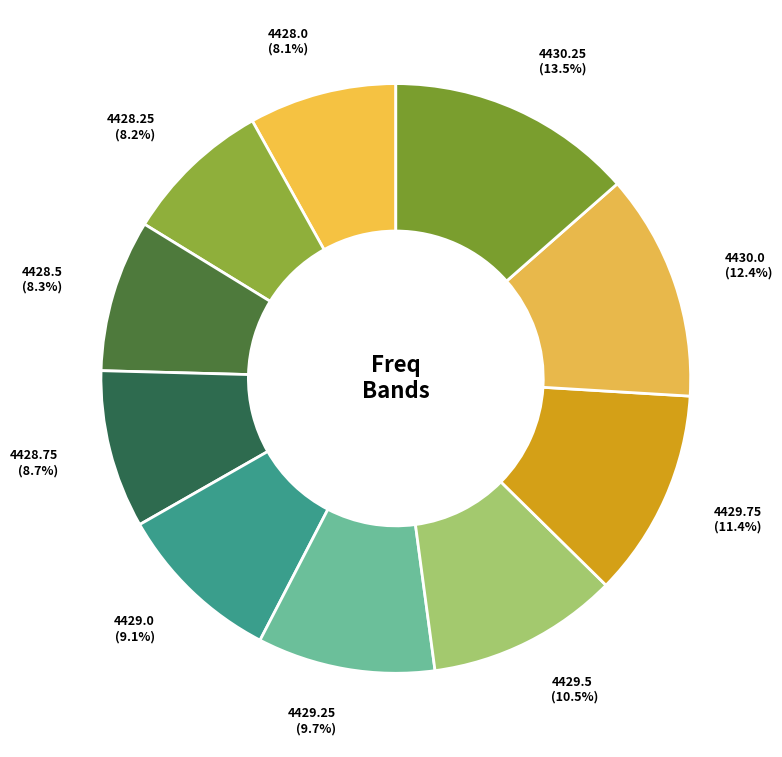

What is the largest slice in the pie chart?

4430.25